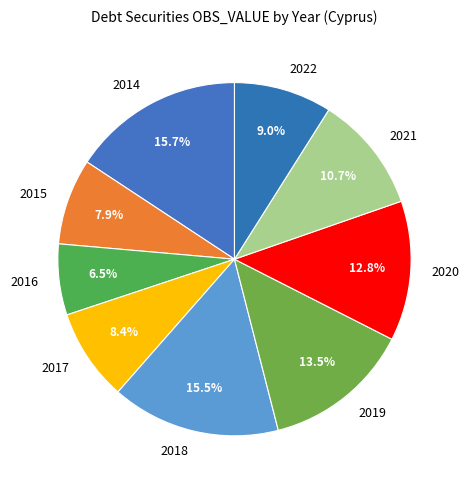

Combined, do 2020 and 2018 account for over 50%?

No